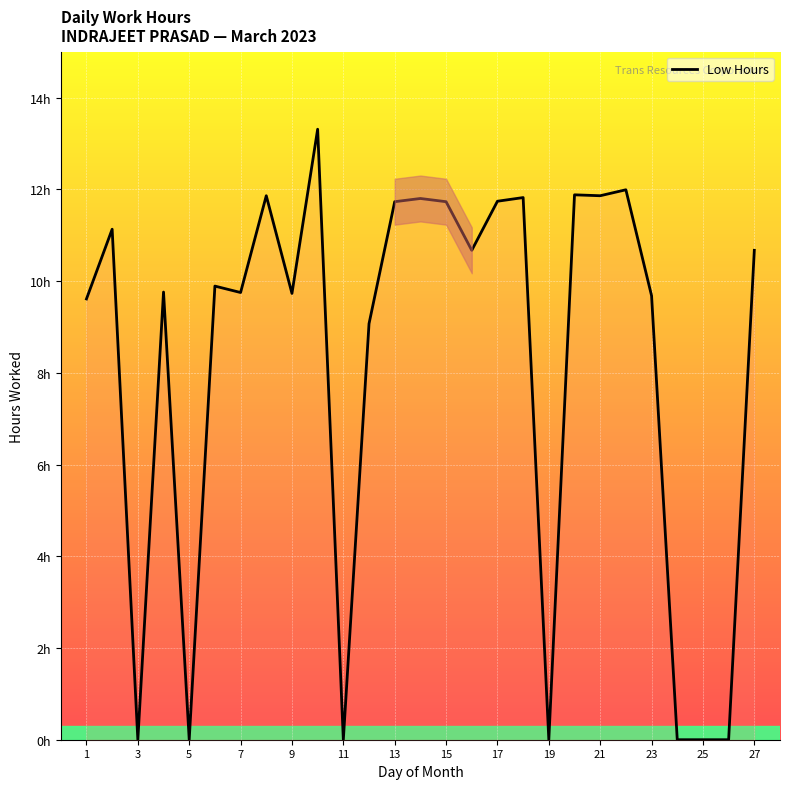

How many points are higher than both their immediate neighbors (excluding endpoints)?

9